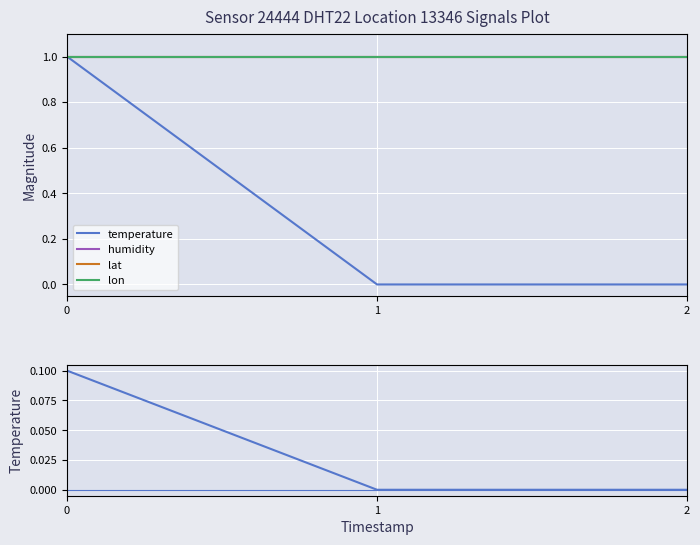

Which series has the largest total across all categories?

humidity